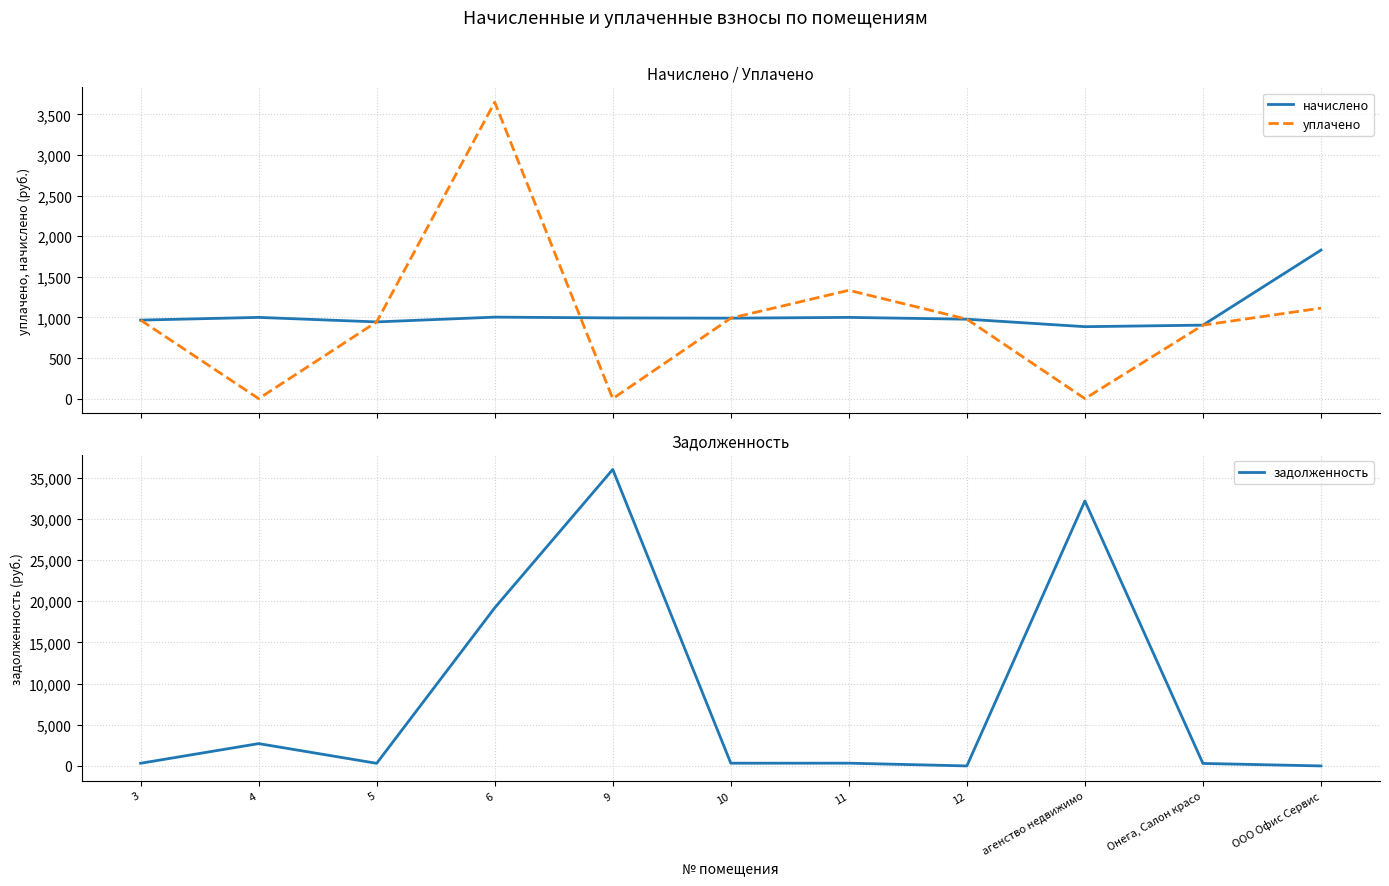

How many lines are shown in the chart?

3